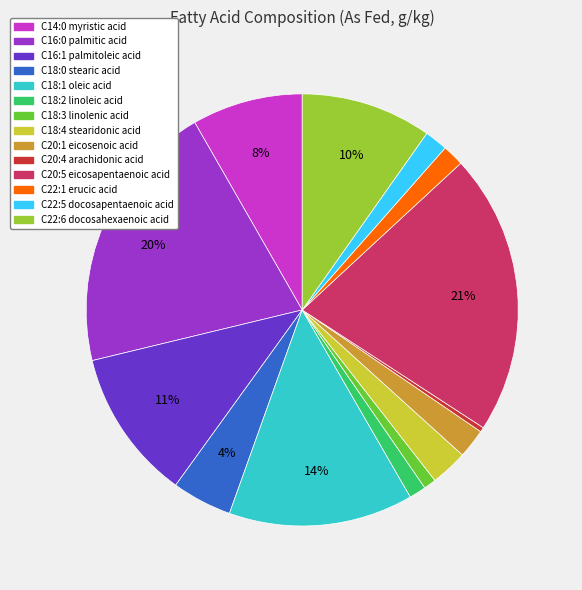

Do C18:4 stearidonic acid and C16:0 palmitic acid together represent more than half of the pie?

No